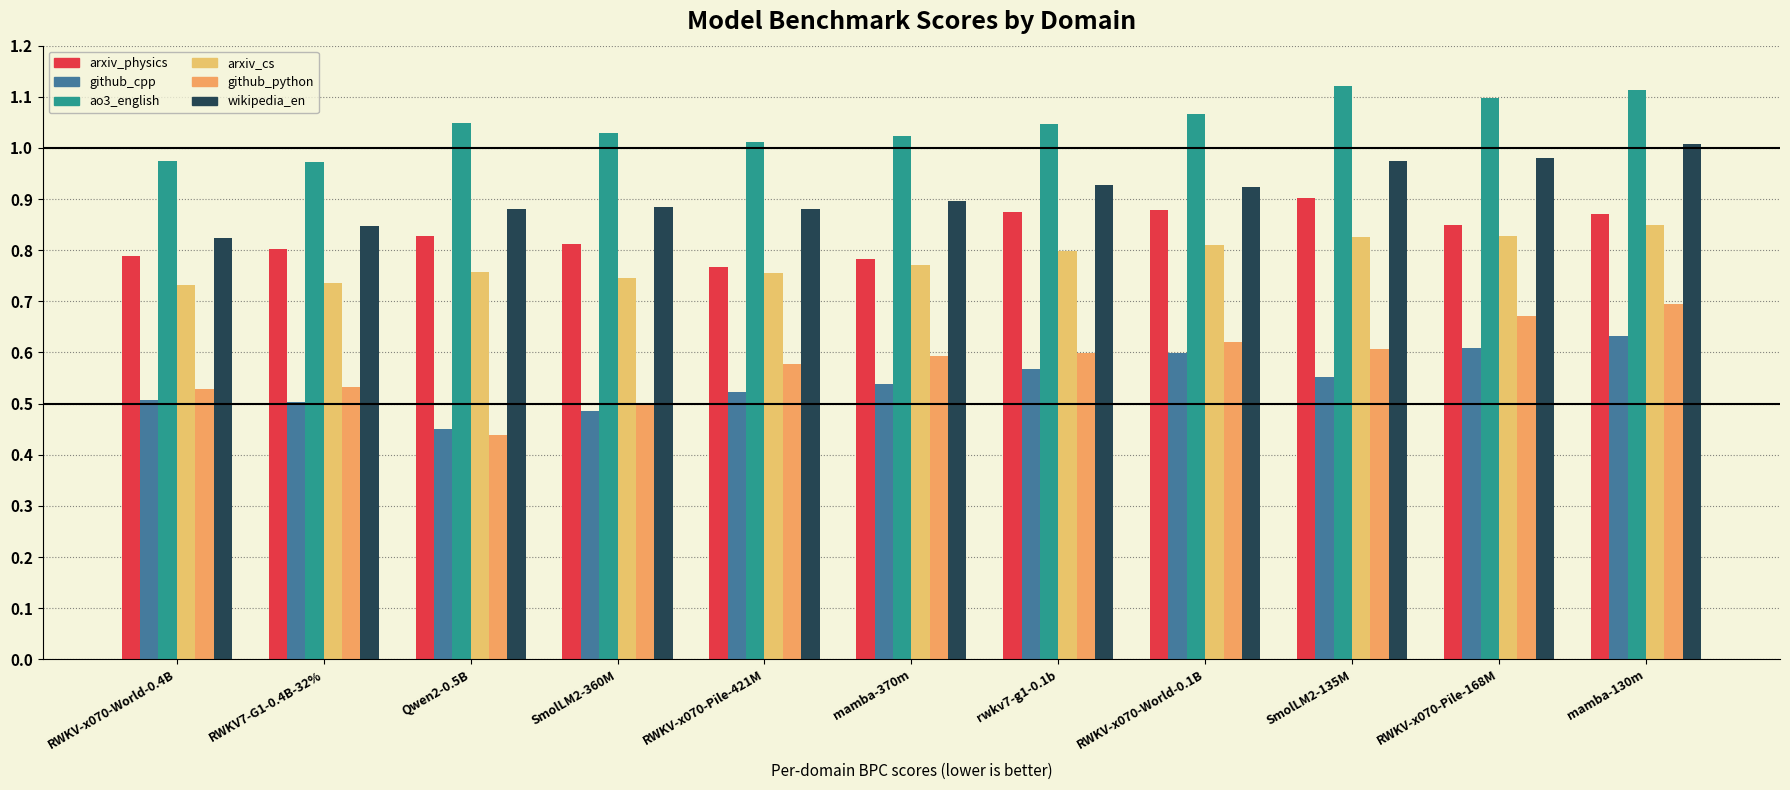

How many bars are there in total?

66